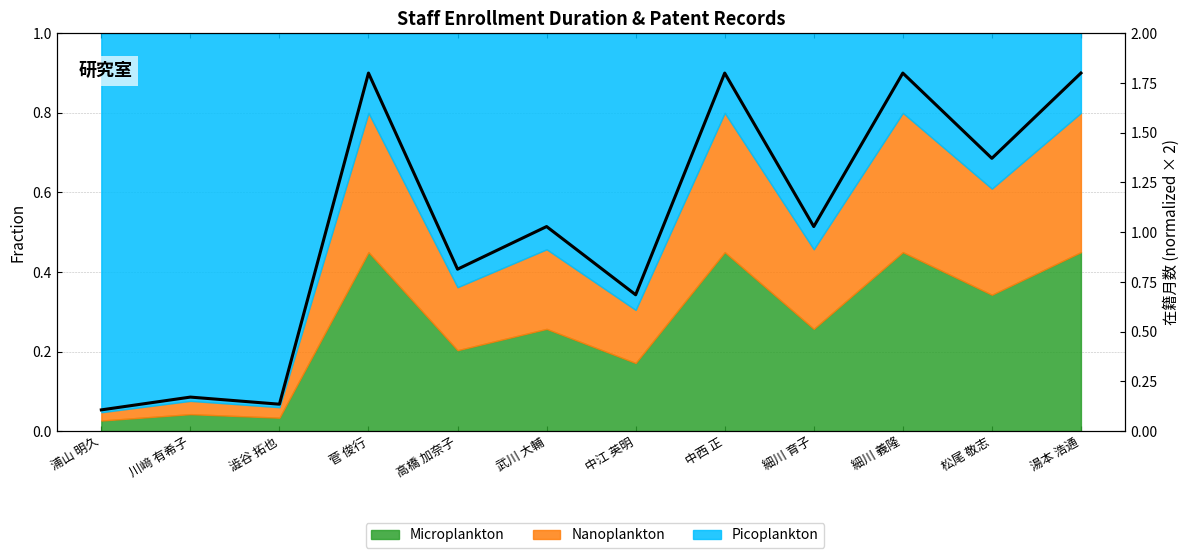

What position from the left is 菅 俊行?

4